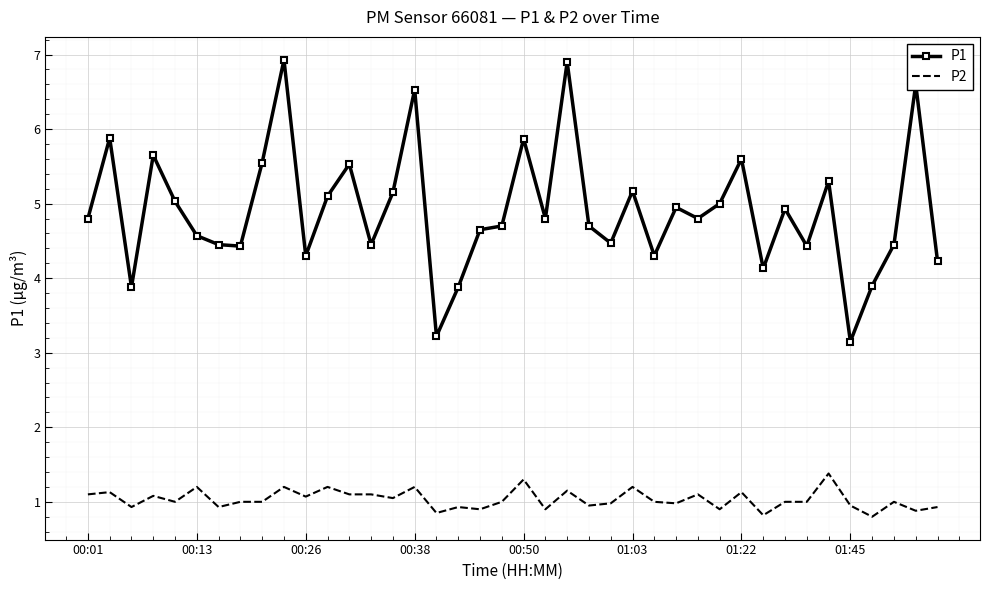

What is the difference between the maximum and minimum values in the P1 series?

3.8